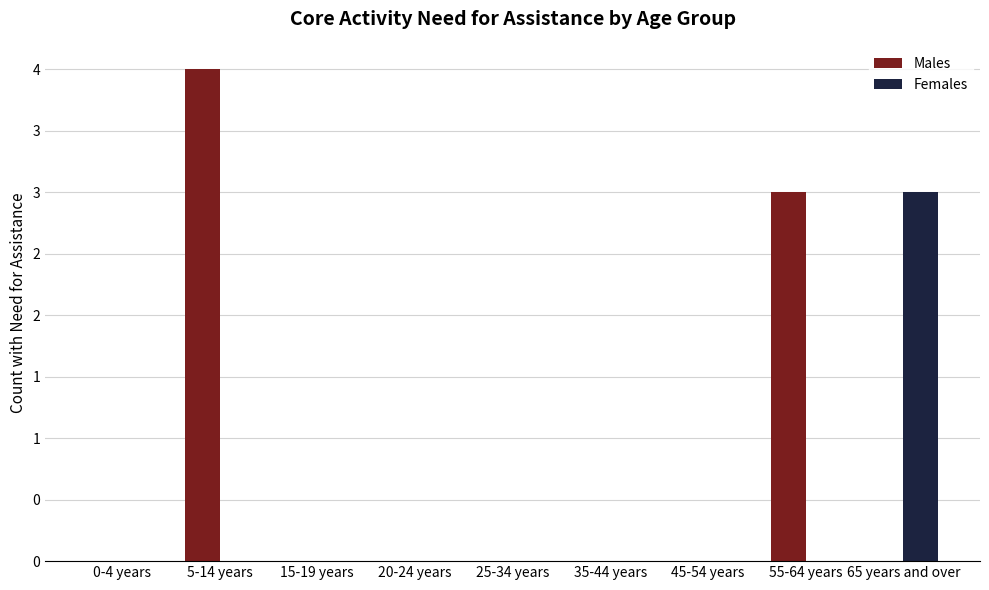

Does the chart contain stacked bars?

No